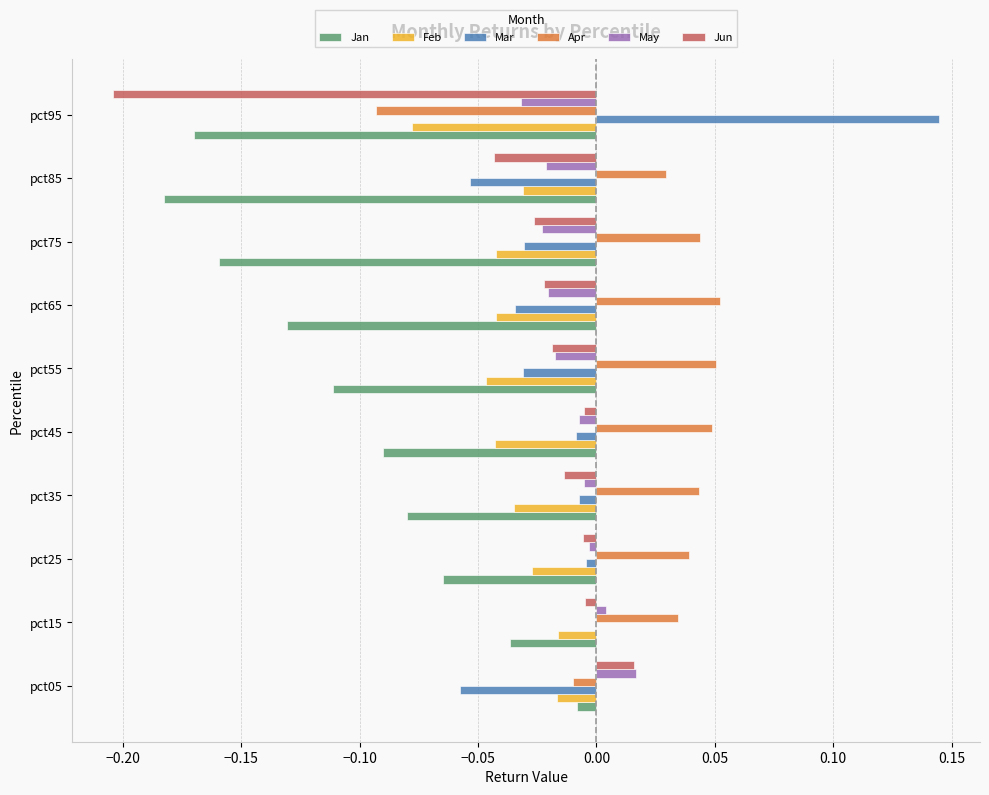

Which series changed the most between pct05 and pct85?

Jan